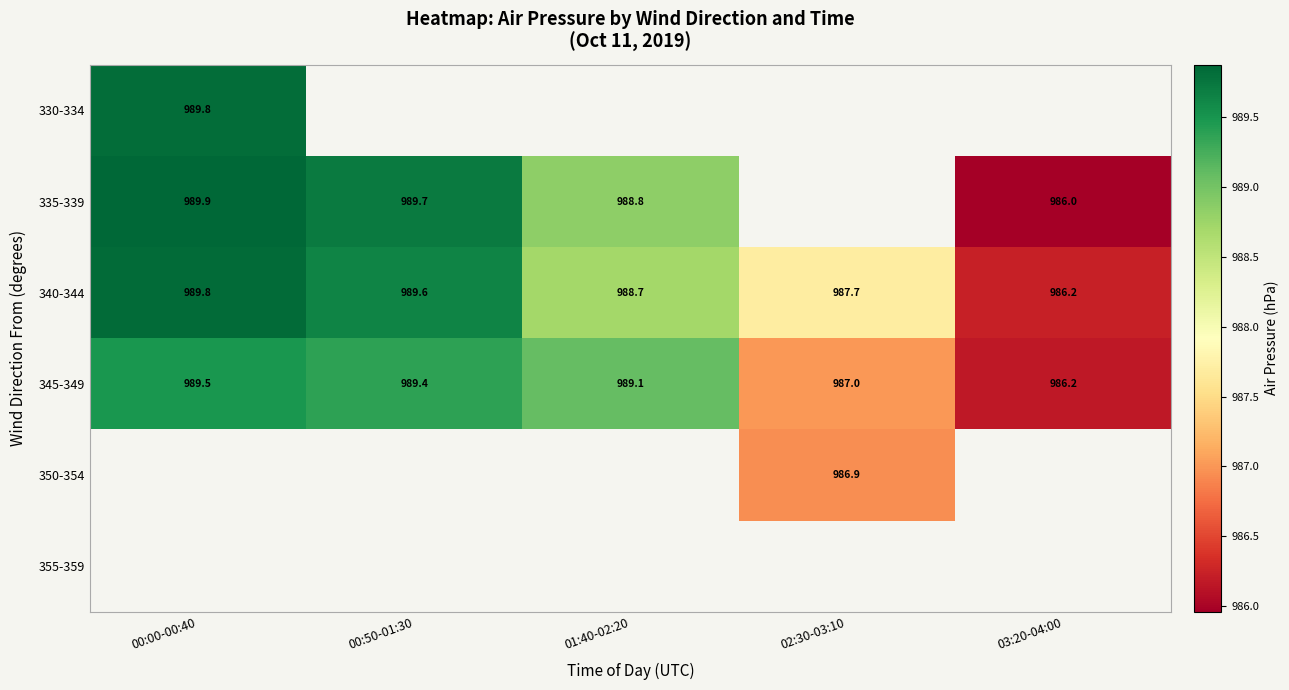

At which category does the chart reach its minimum across all series?

03:20-04:00